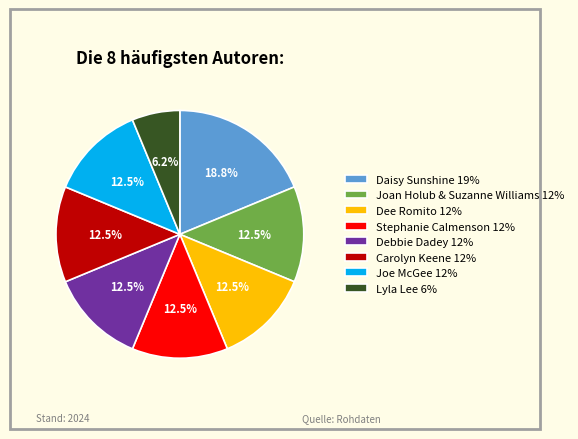

Do Daisy Sunshine 19% and Stephanie Calmenson 12% together represent more than half of the pie?

No